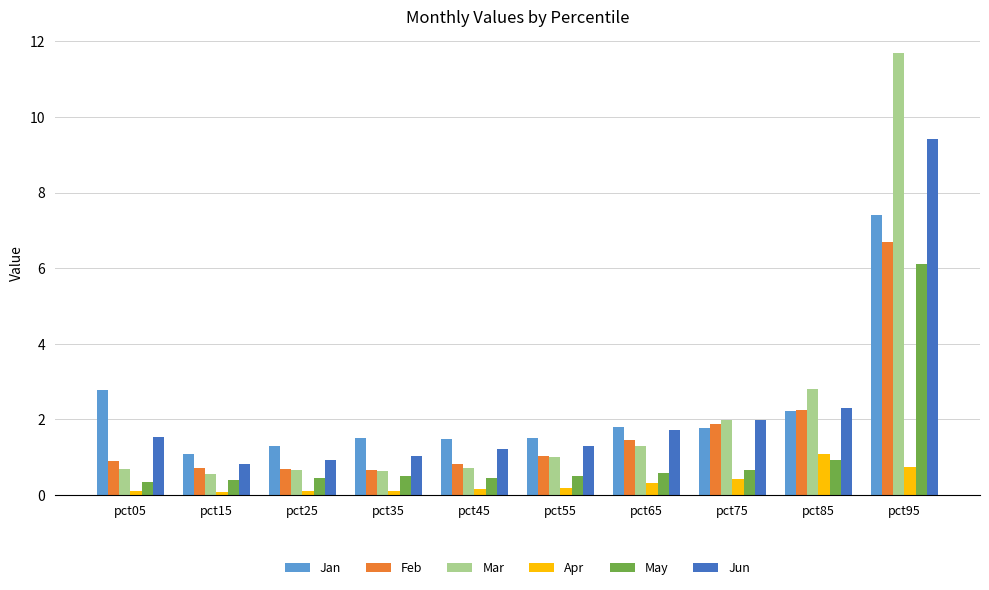

The Feb series shows 0.5 at pct65. True or false?

False